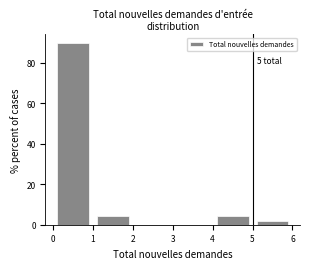

Over which range of the x-axis is the bar tallest?

0 to 1